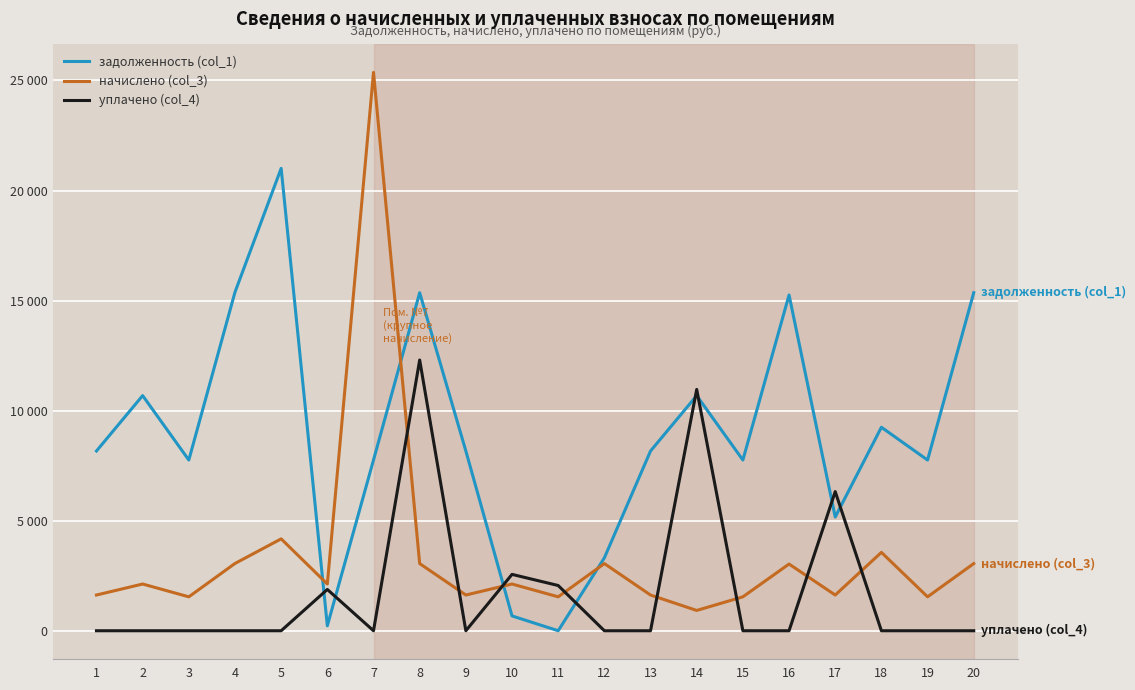

How many interior local valleys does the задолженность (col_1) series have?

6